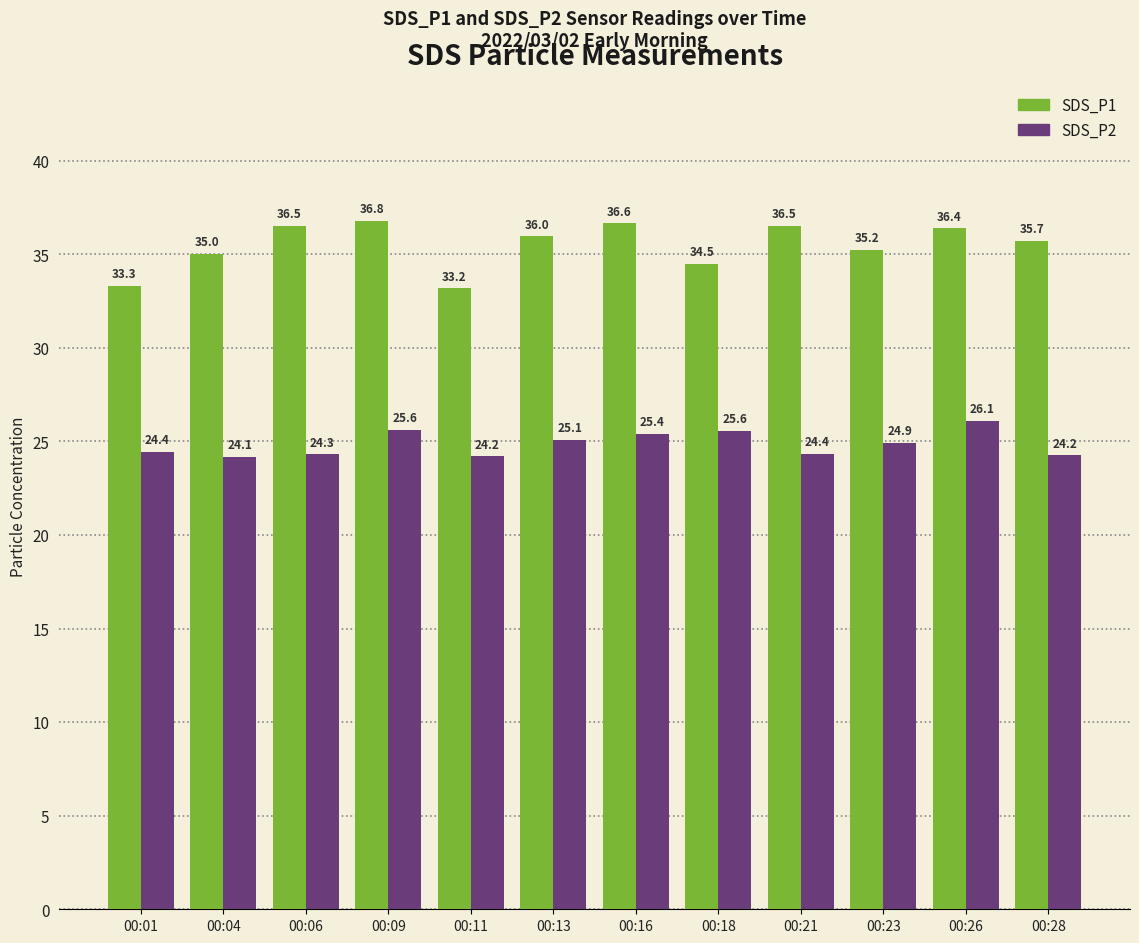

Which series changed the most between 00:09 and 00:18?

SDS_P1